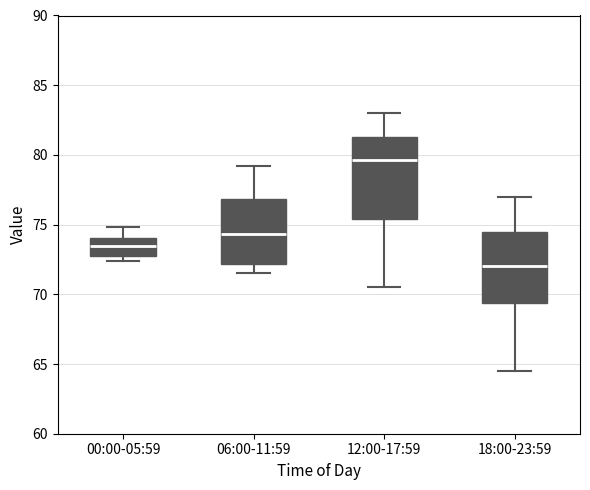

Reading left to right, transcribe this box plot: for each box, give where its median line is, the range the box spans, and where its two whiskers end, as read against the y-axis. The values are not printed on the chart, so give them approximately, as read against the axis.

00:00-05:59: median 73.5, box 73.0 to 74.0, whiskers 72.5 to 75.0
06:00-11:59: median 74.5, box 72.0 to 77.0, whiskers 71.5 to 79.0
12:00-17:59: median 79.5, box 75.5 to 81.5, whiskers 70.5 to 83.0
18:00-23:59: median 72.0, box 69.5 to 74.5, whiskers 64.5 to 77.0